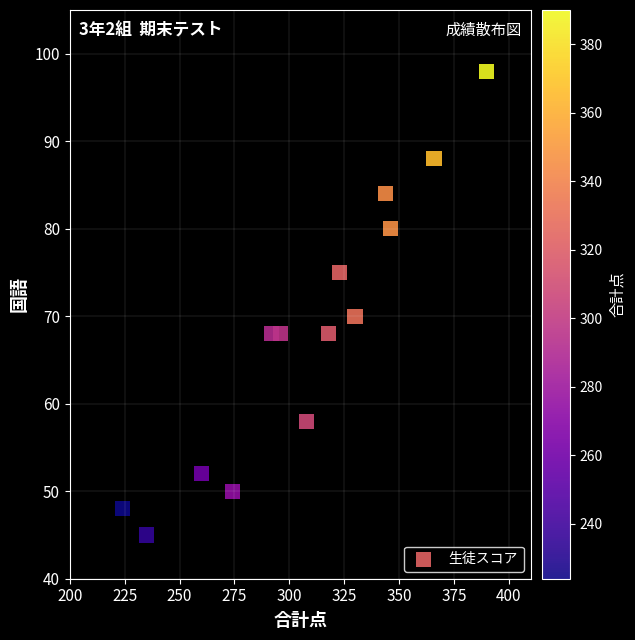

What is the range of Y values (max minus min)?

53